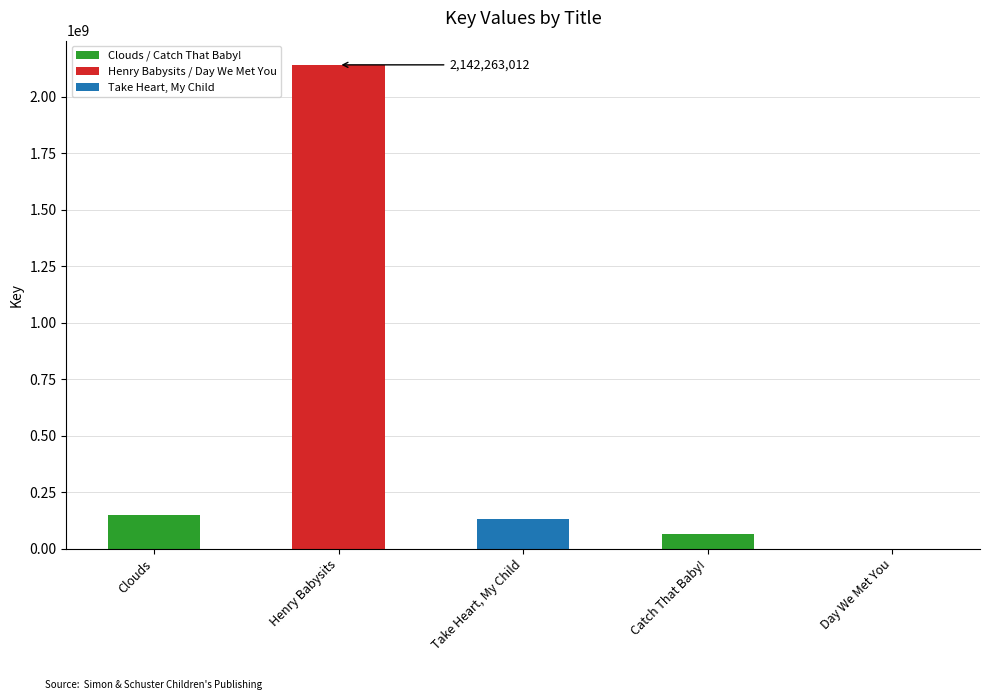

Rank the categories by value from lowest to highest.

Day We Met You, Catch That Baby!, Take Heart, My Child, Clouds, Henry Babysits